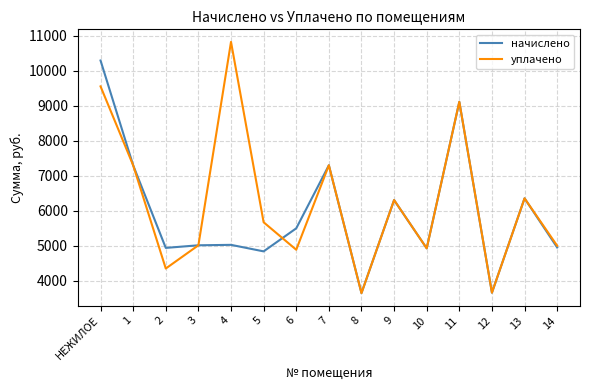

The уплачено series shows 3663.9 at 12. True or false?

True